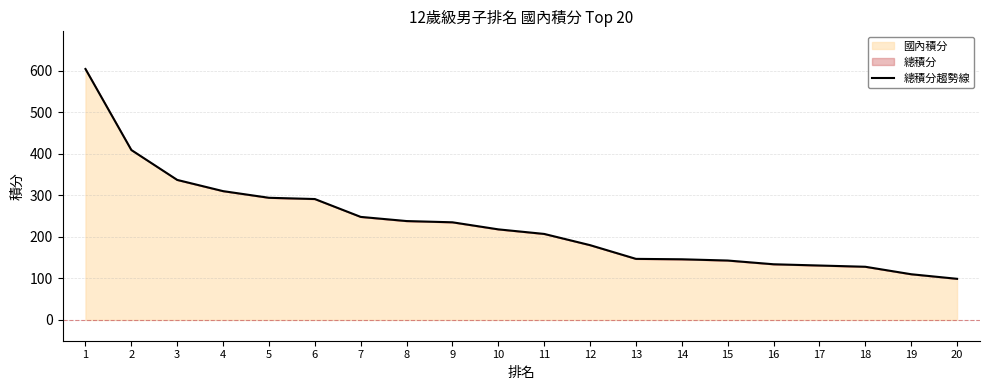

True or false: there are more than 0 points higher than both neighbors.

False